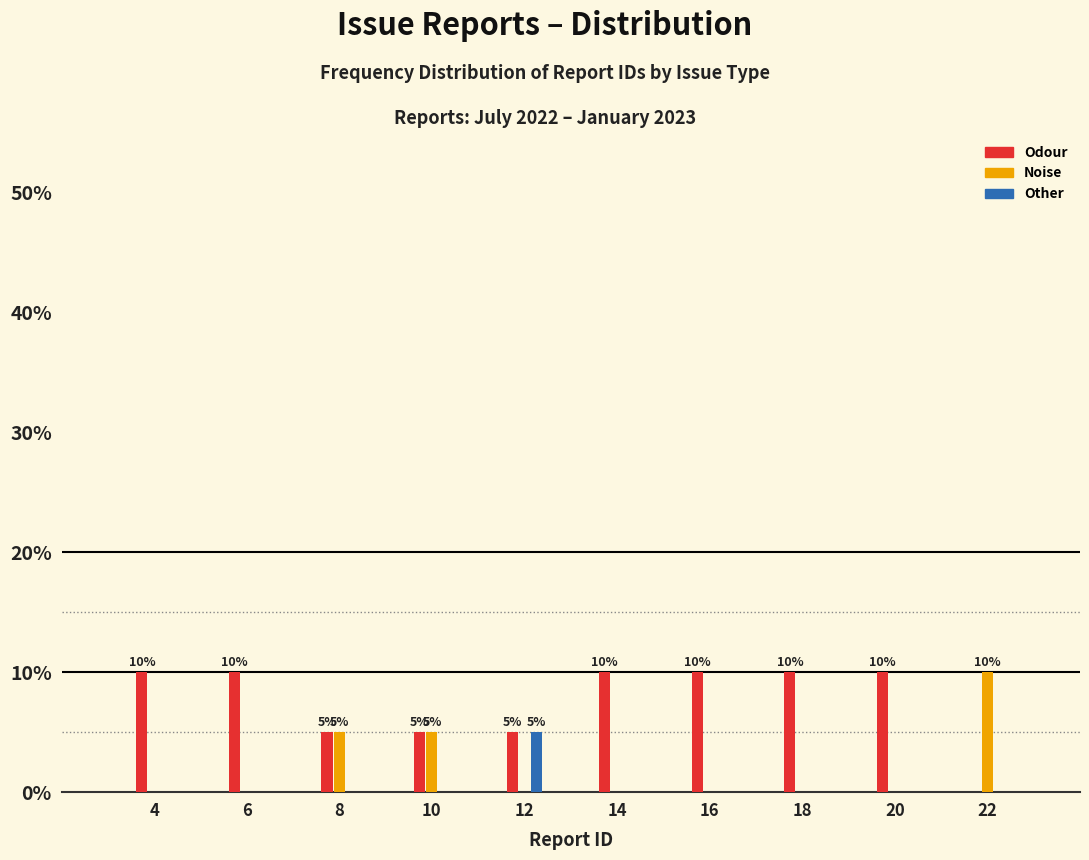

Reading right to left, list all the values displayed in this chart.

Odour: 22=0	20=10	18=10	16=10	14=10	12=5	10=5	8=5	6=10	4=10
Noise: 22=10	20=0	18=0	16=0	14=0	12=0	10=5	8=5	6=0	4=0
Other: 22=0	20=0	18=0	16=0	14=0	12=5	10=0	8=0	6=0	4=0